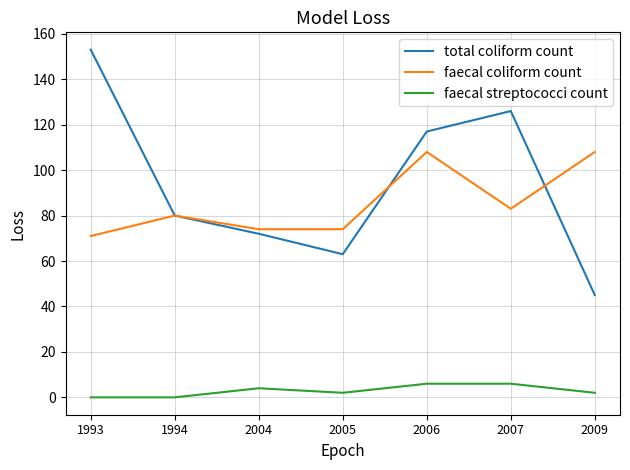

Reading left to right, transcribe all the data shown in this chart.

total coliform count: 153	80	72	63	117	126	45
faecal coliform count: 71	80	74	74	108	83	108
faecal streptococci count: 0	0	4	2	6	6	2